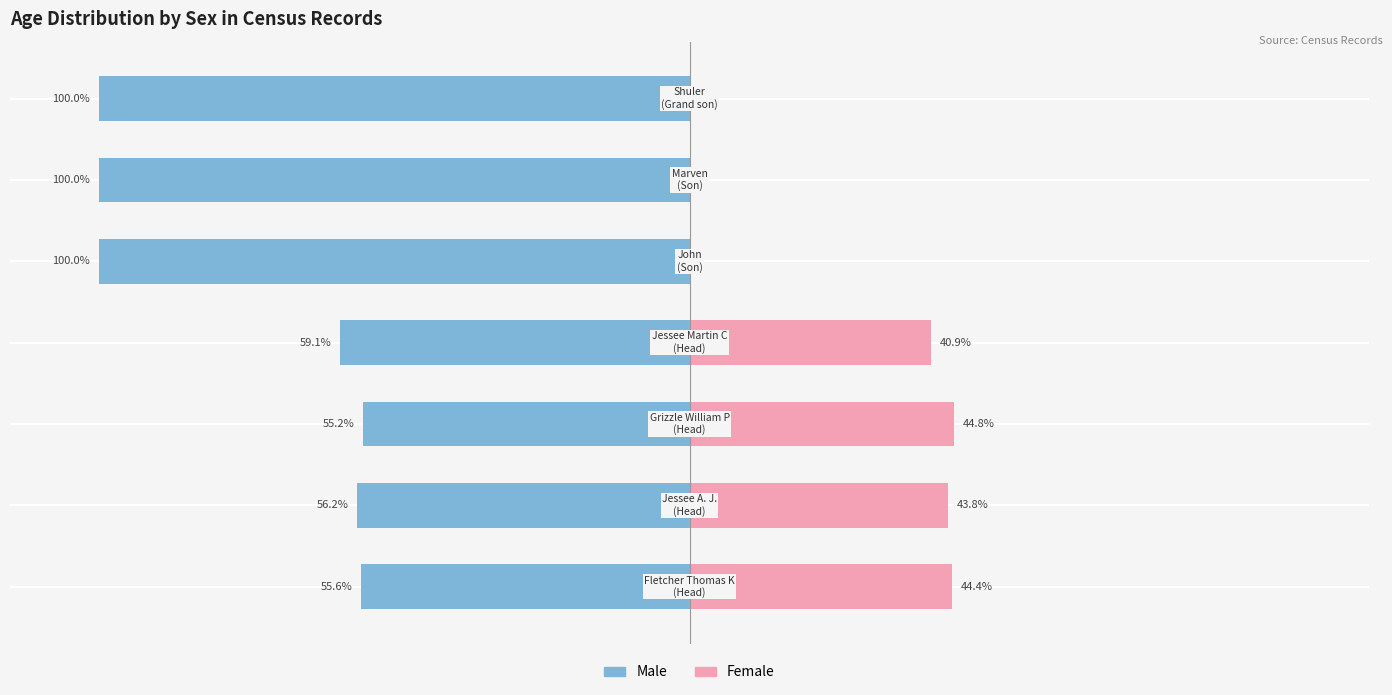

What is the difference between the Male values at 100 and −50?

44.8